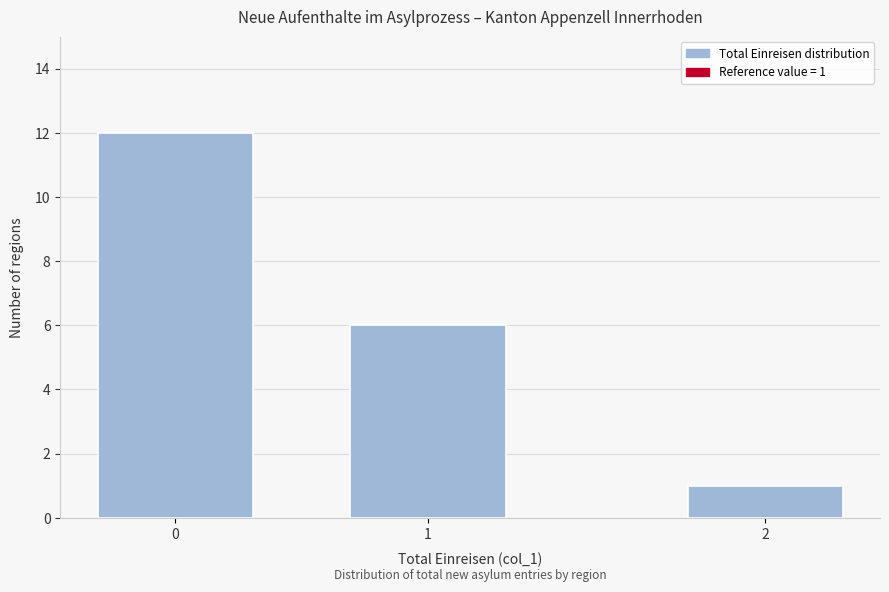

Reading right to left, list all the values displayed in this chart.

1	6	12